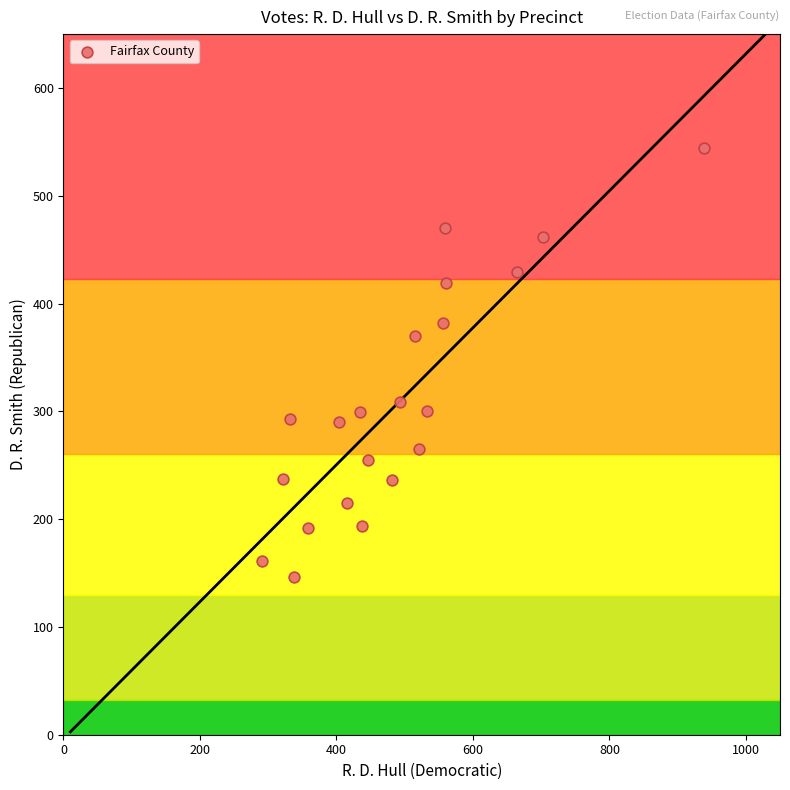

What is the range of Y values (max minus min)?

398